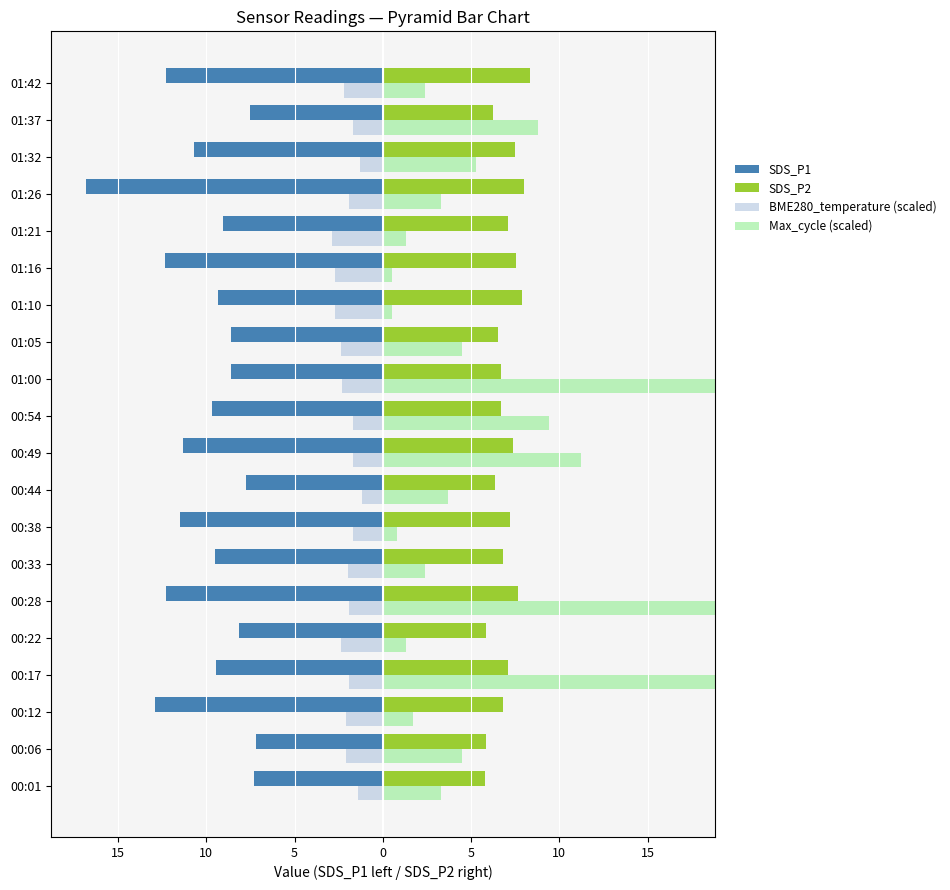

What is the difference between the maximum and minimum values in the SDS_P1 series?

9.6